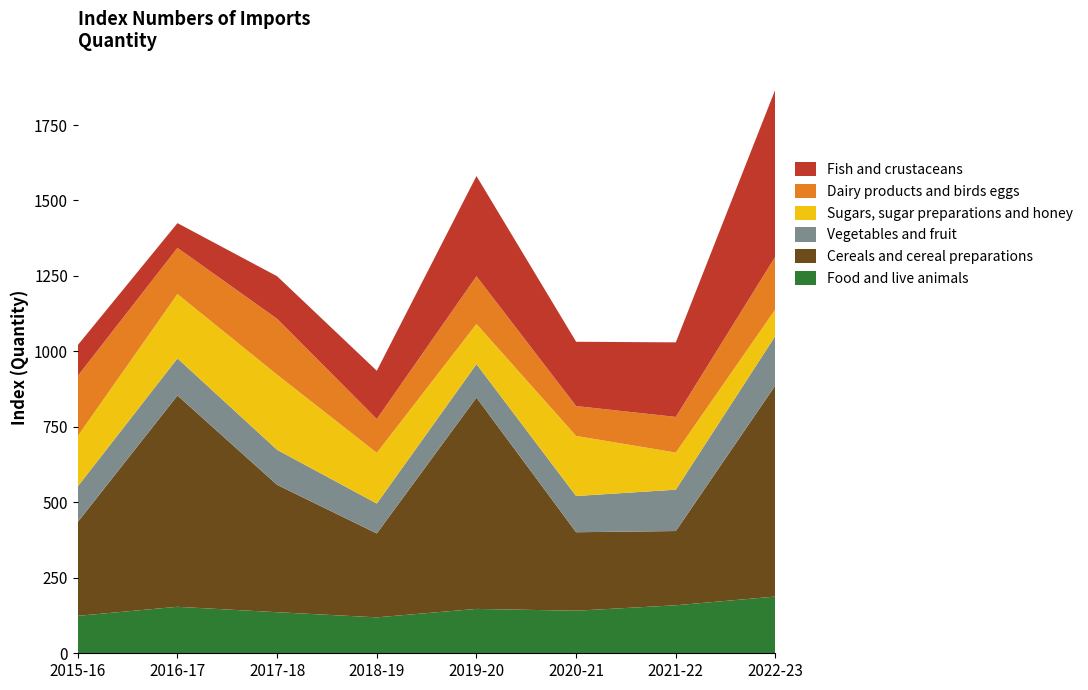

What is the maximum value for Food and live animals?

188